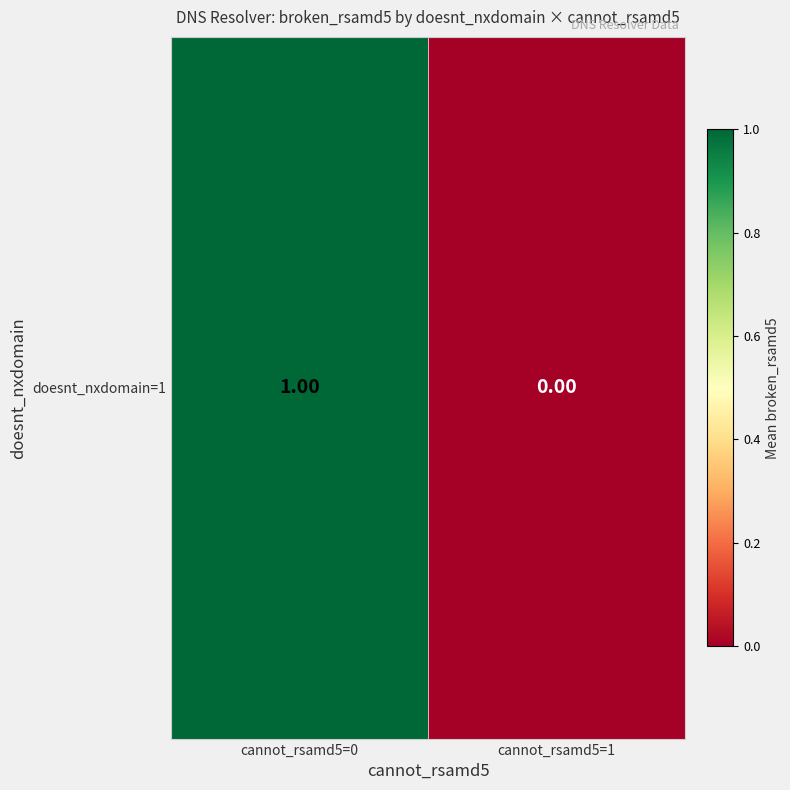

List the labels in order of value, largest first.

cannot_rsamd5=0, cannot_rsamd5=1